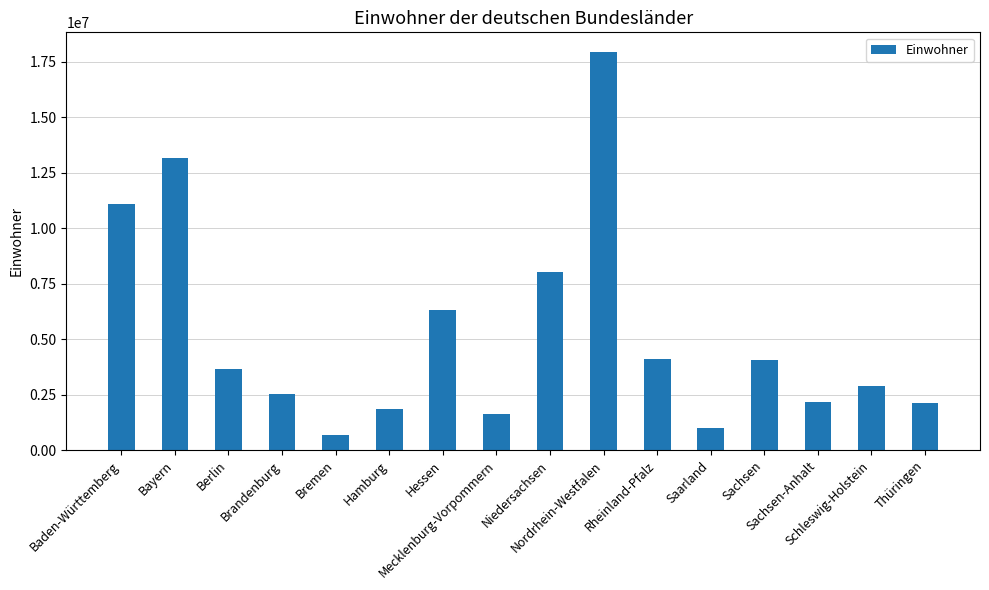

What is the average value?

5197124